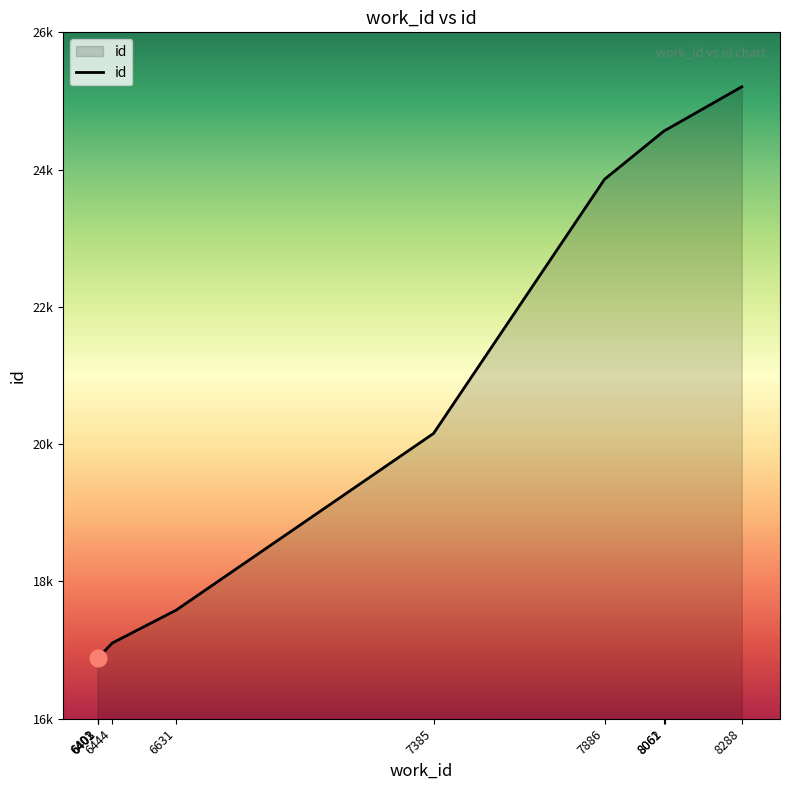

What is the average value?

20371